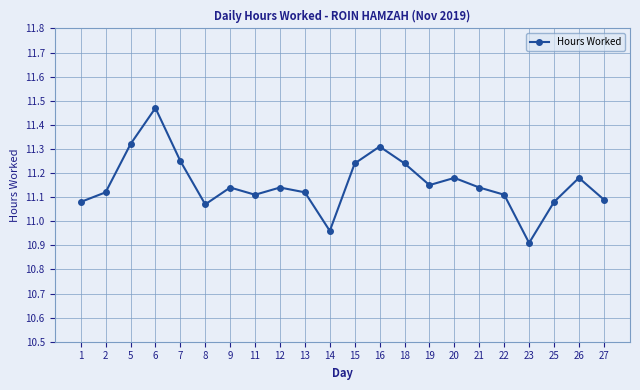

What is the sum of all values?

245.4